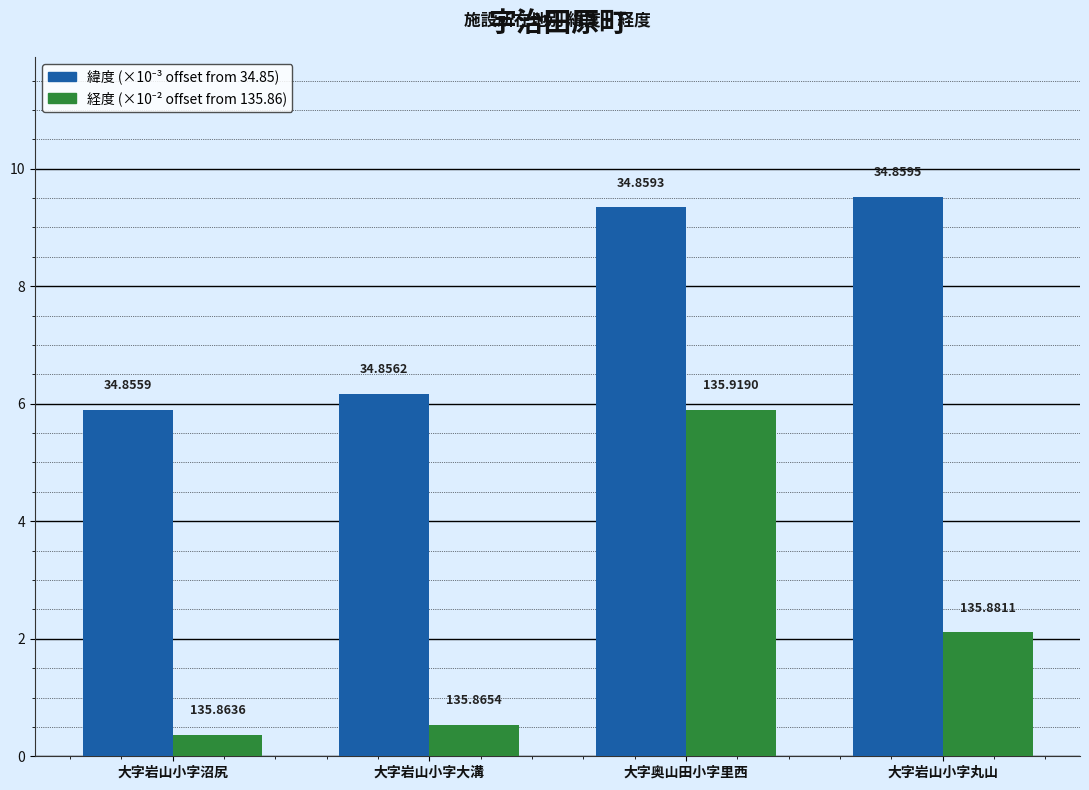

How many bars are there in each group?

2